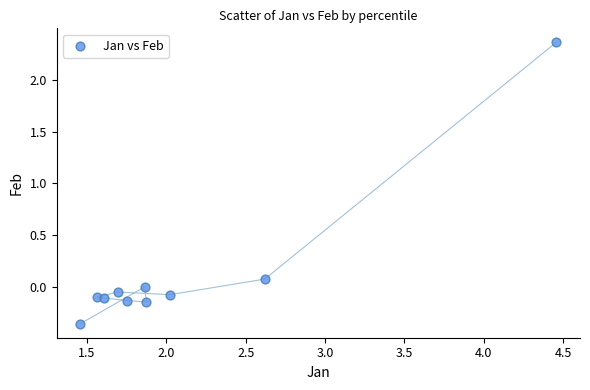

What is the range of Y values (max minus min)?

2.7